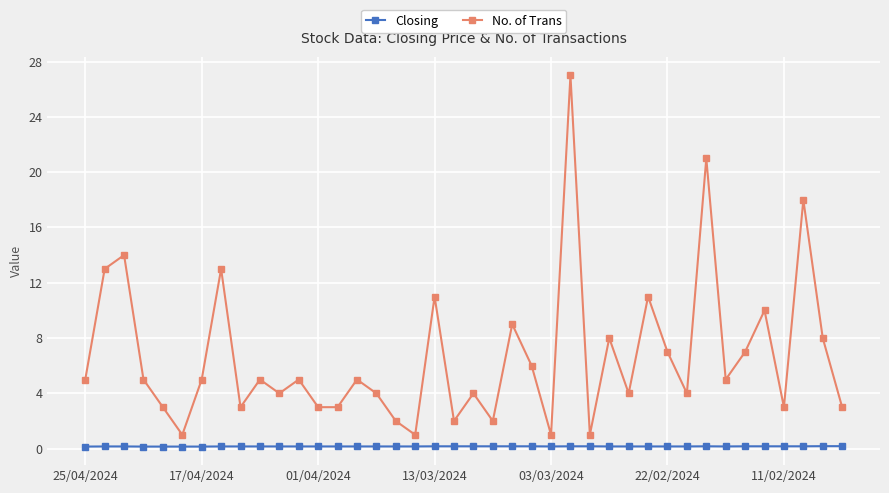

Which series has the largest range (max minus min)?

No. of Trans